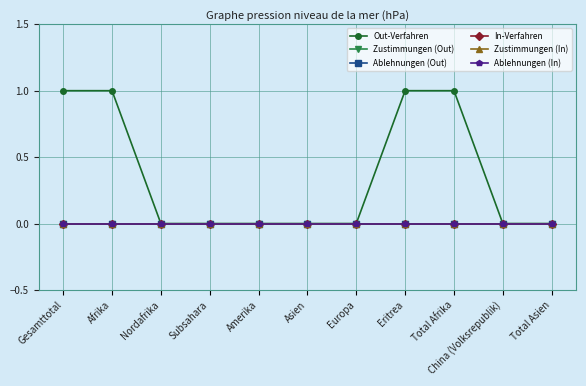

Is the value of Out-Verfahren at Nordafrika greater than the value of Ablehnungen (Out) at Asien?

No